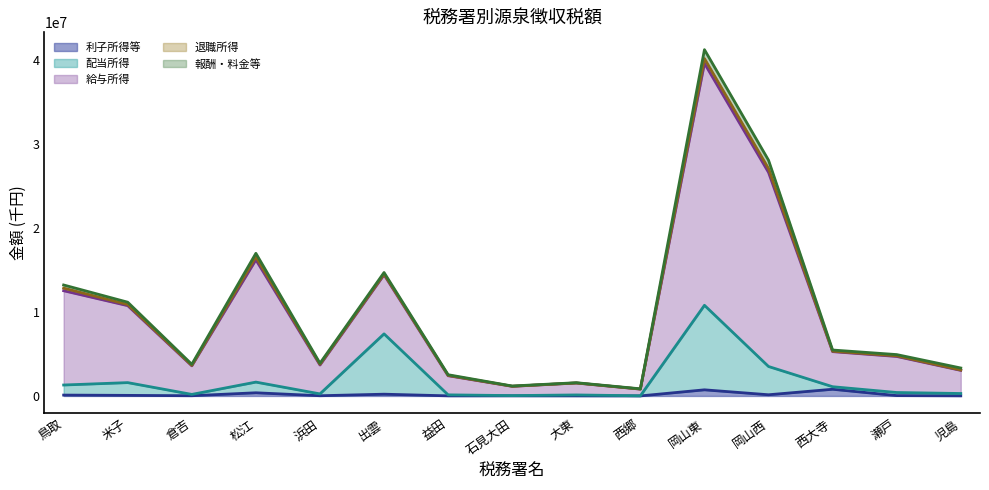

What is the difference between the second highest and second lowest values in the 給与所得 series?

26856031